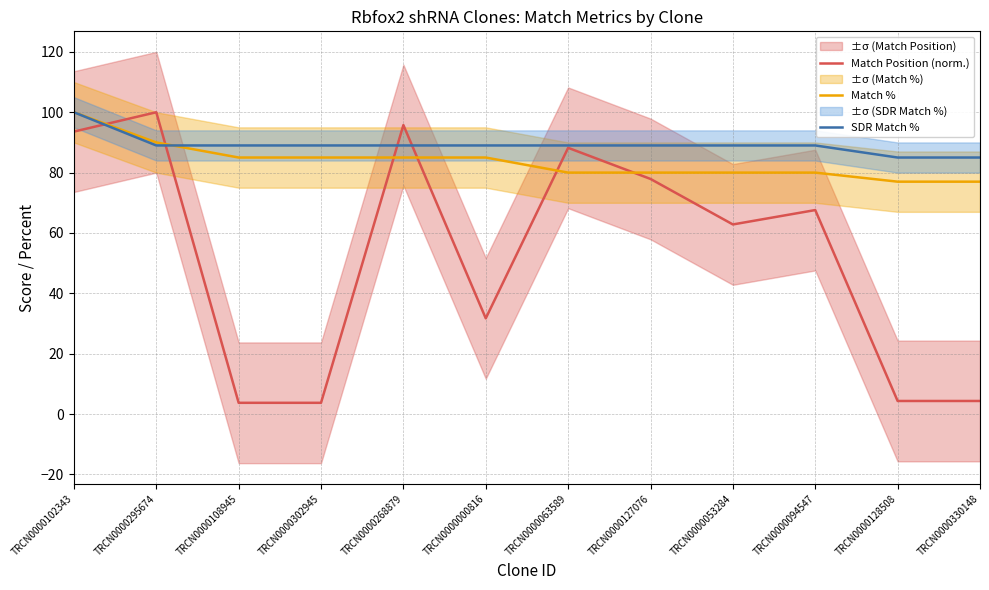

What are all the series names shown in the legend?

Match Position (norm.), Match %, SDR Match %